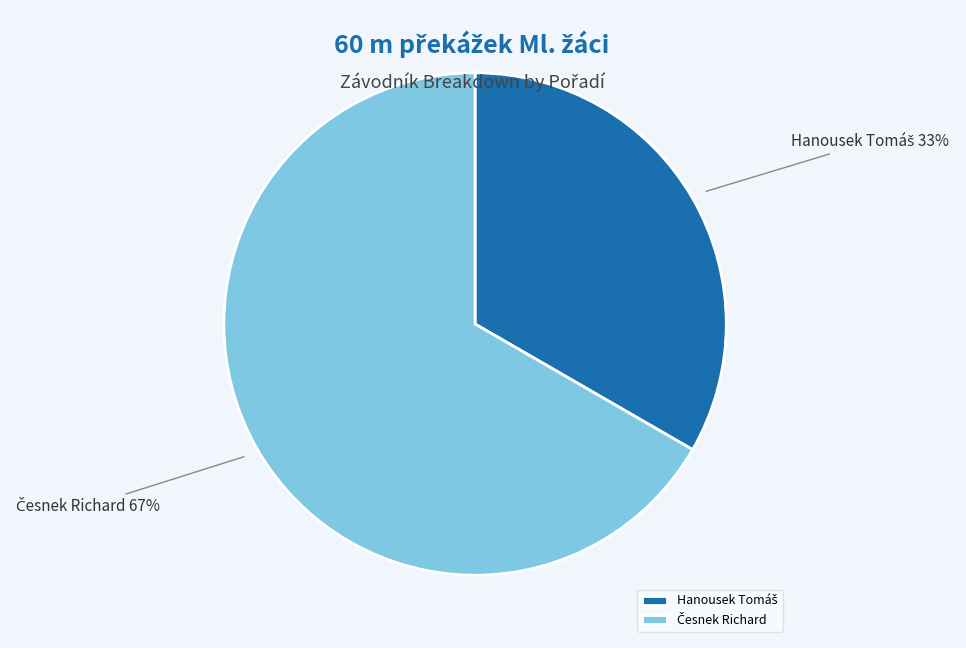

Does any single category account for the majority?

Yes